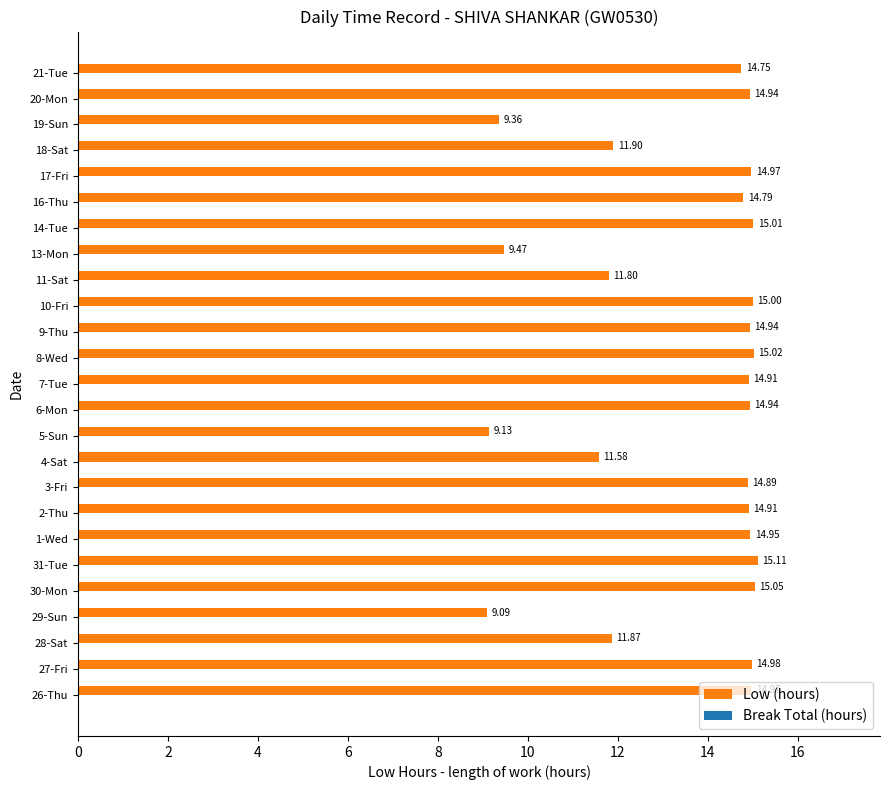

What is the sum of all values?

338.3